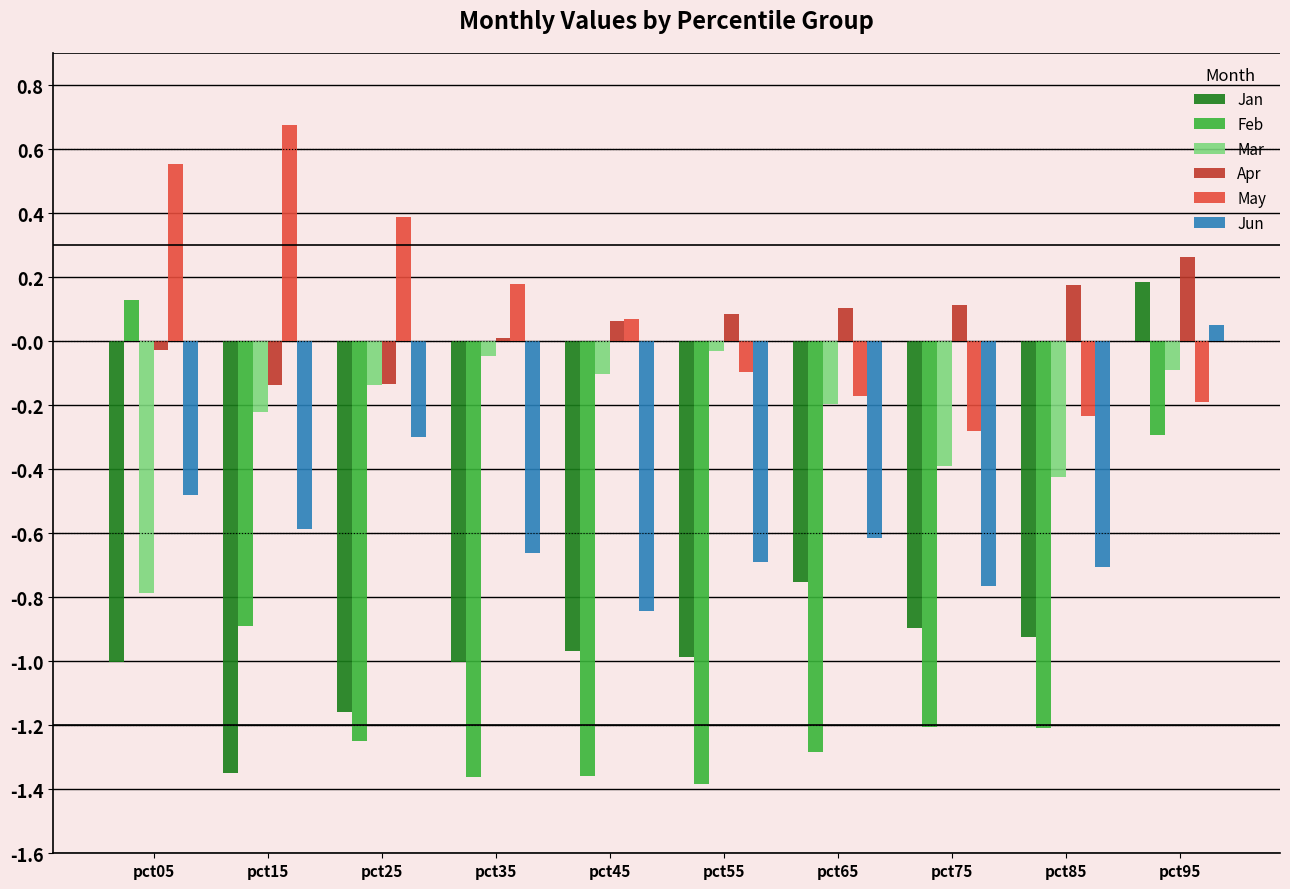

The May series shows 0.7 at pct15. True or false?

True